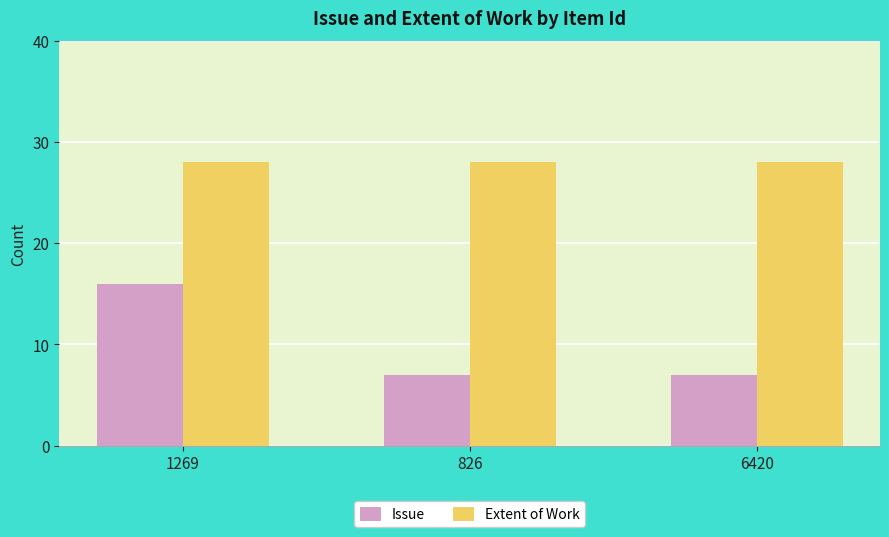

What is the total value across all series at 1269?

44